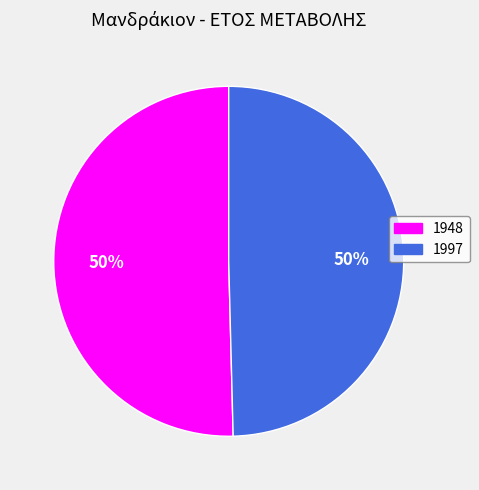

What is the majority slice?

1948